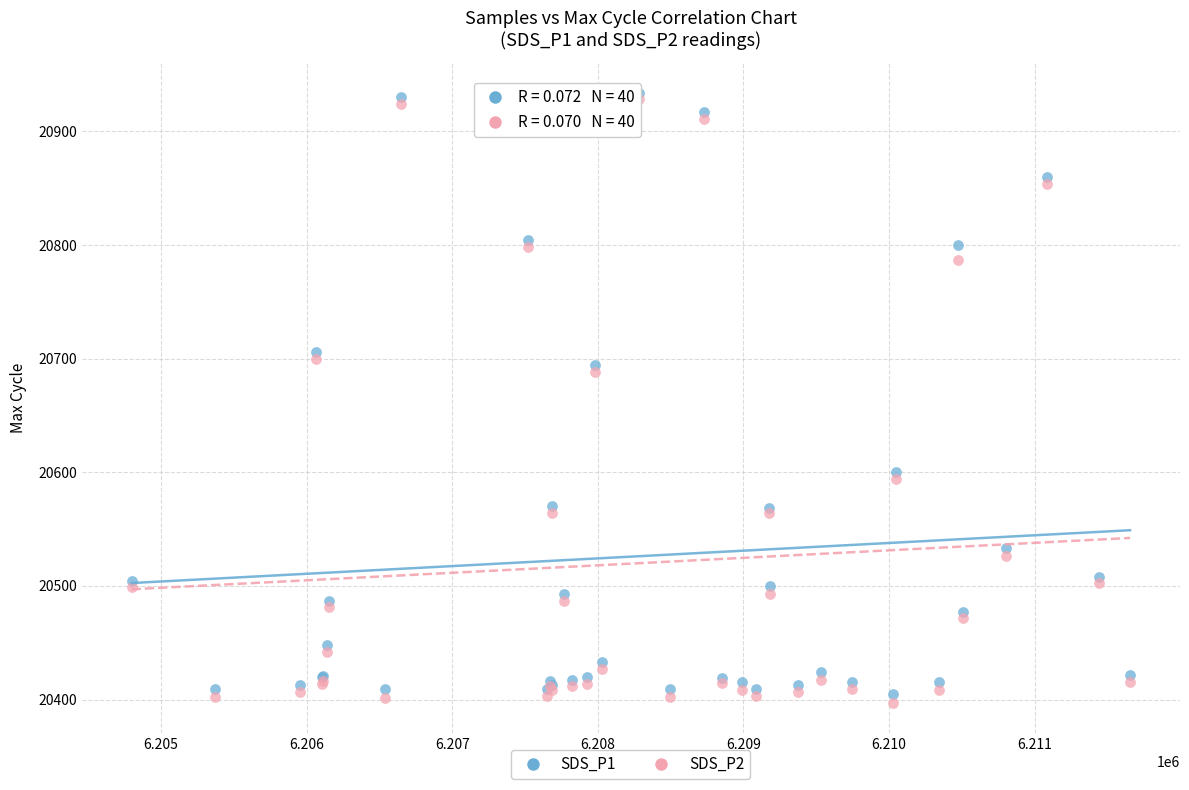

Which series reaches the maximum Y coordinate?

SDS_P1